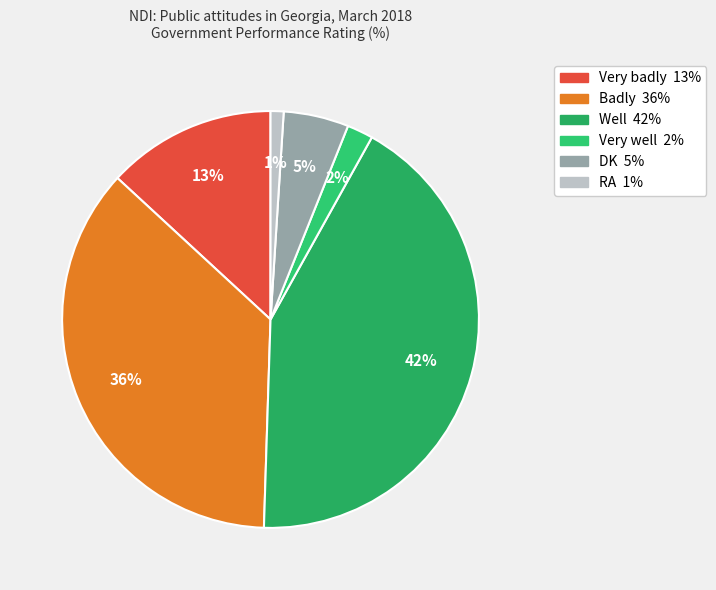

How many segments does this pie chart have?

6